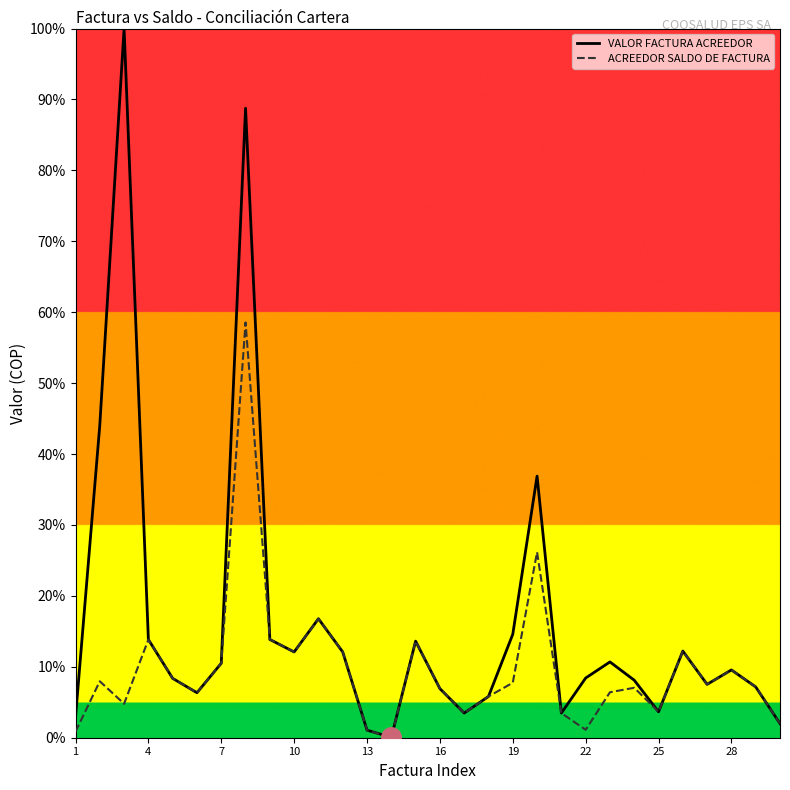

Is the value of ACREEDOR SALDO DE FACTURA at 22 greater than the value of VALOR FACTURA ACREEDOR at 7?

No